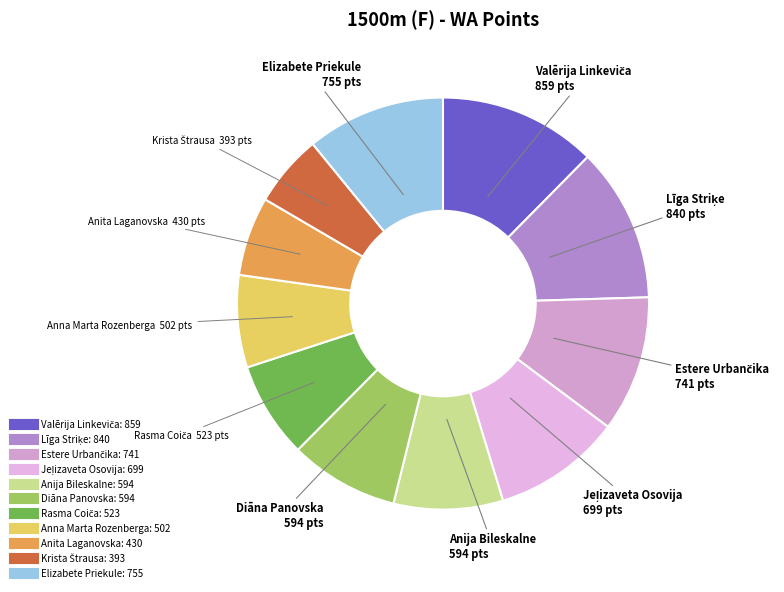

Is the sum of Anija Bileskalne and Diāna Panovska greater than half?

No